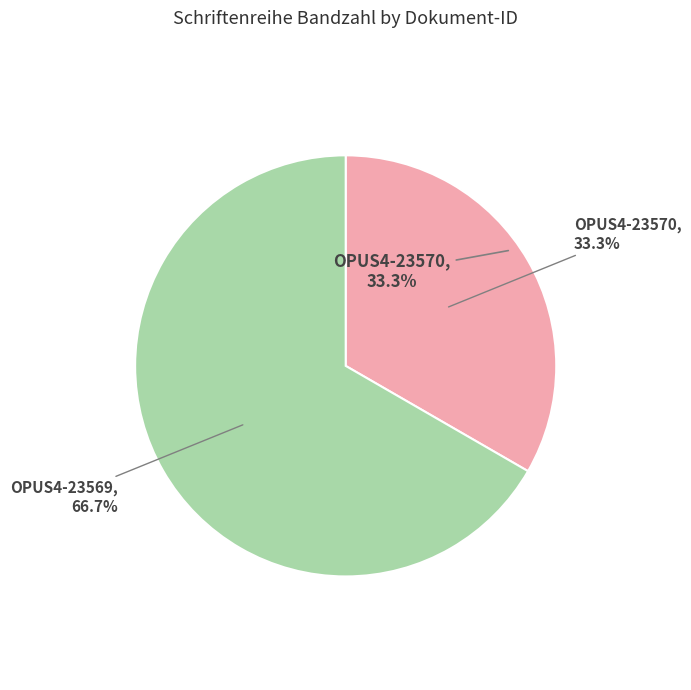

Combined, do OPUS4-23570 and OPUS4-23569 account for over 50%?

Yes